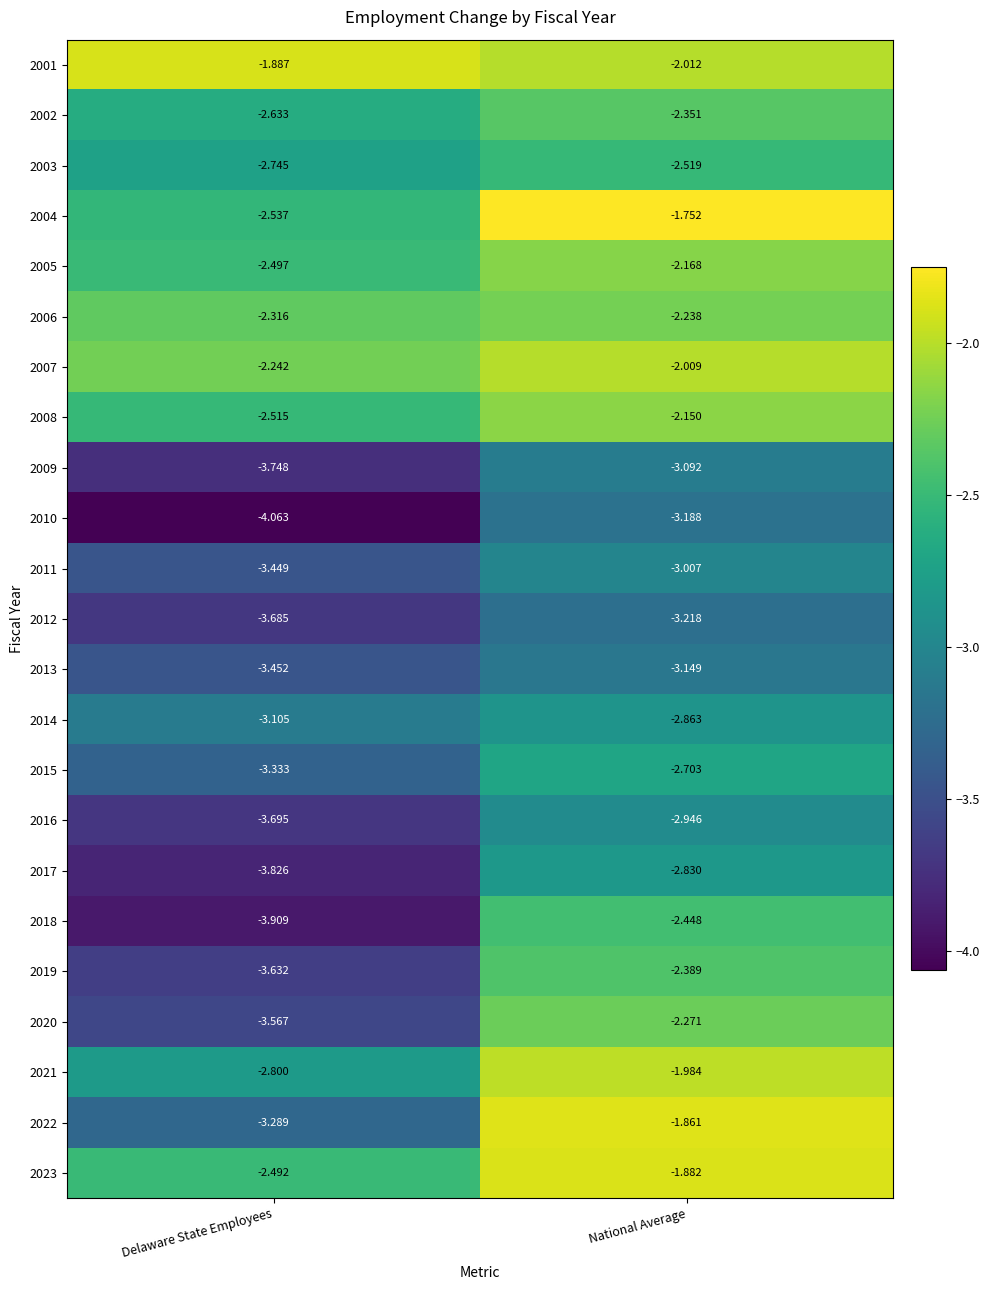

Is the value of 2015 at National Average greater than the value of 2018 at Delaware State Employees?

Yes